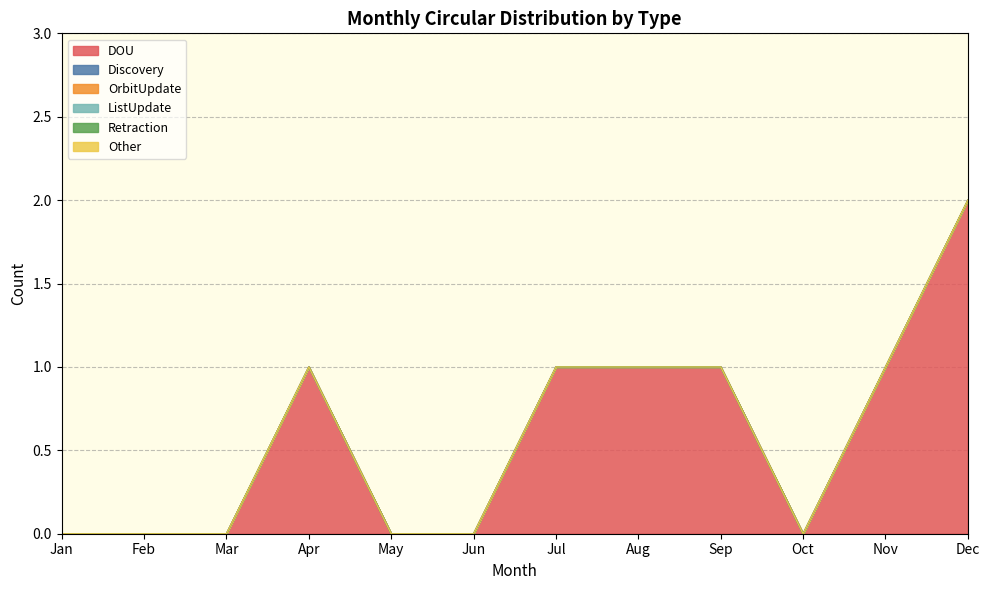

At Mar, list the series in order from largest to smallest.

DOU, Discovery, OrbitUpdate, ListUpdate, Retraction, Other